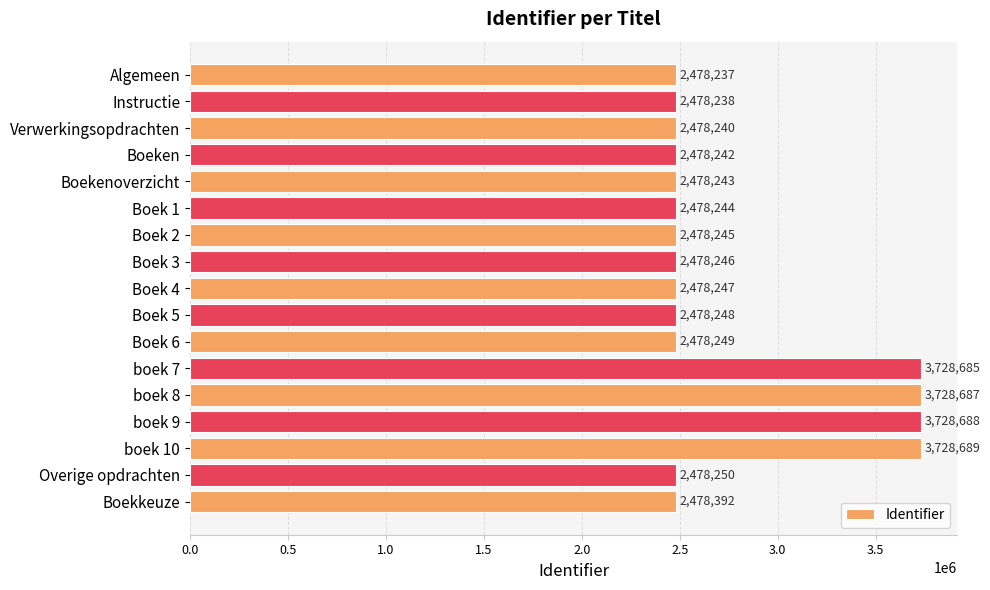

List the labels in order of value, largest first.

boek 10, boek 9, boek 8, boek 7, Boekkeuze, Overige opdrachten, Boek 6, Boek 5, Boek 4, Boek 3, Boek 2, Boek 1, Boekenoverzicht, Boeken, Verwerkingsopdrachten, Instructie, Algemeen